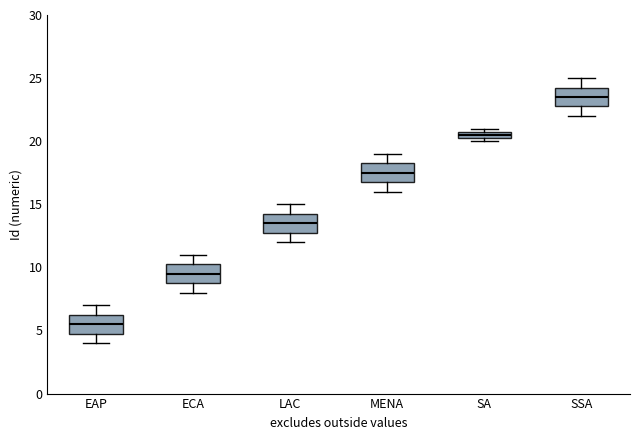

Where is the lower edge of the box for SSA on the y-axis? The values are not printed on the chart, so give them approximately, as read against the axis.

23.0